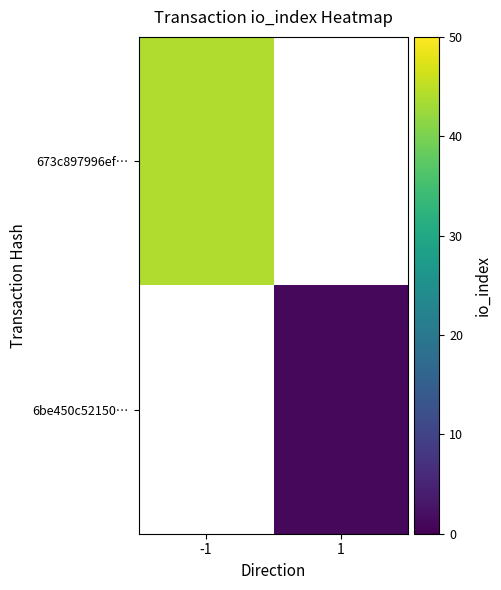

Is it true that 6be450c52150… equals 1.0 at 1?

True